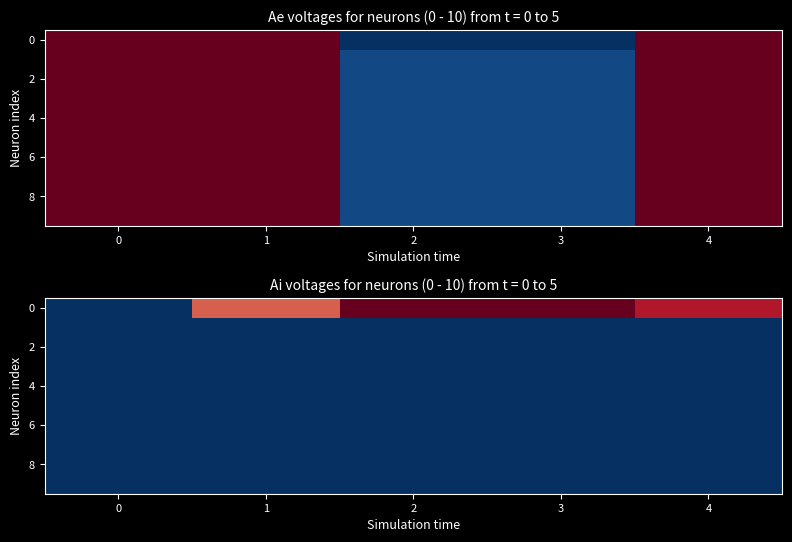

Between 2 and 3, which is larger?

2